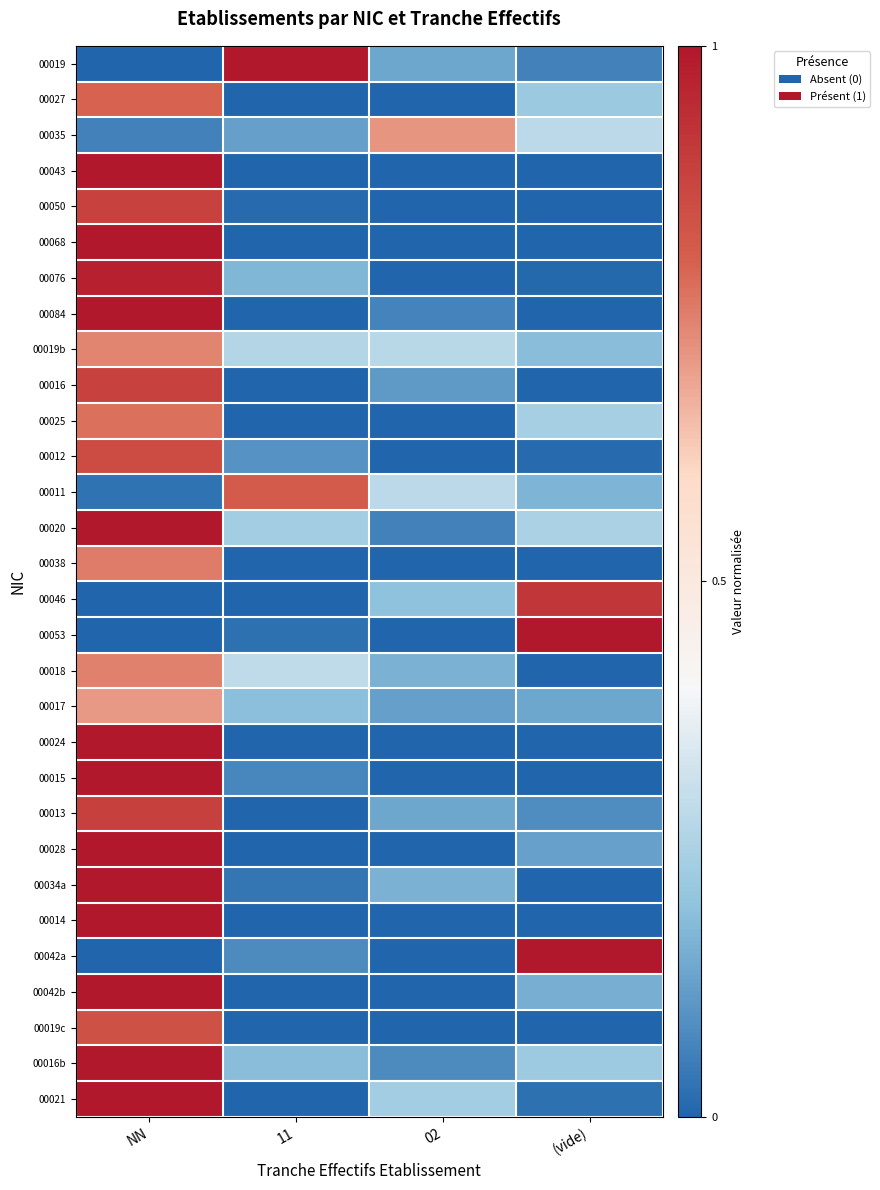

Between NN and 11, which is larger?

11